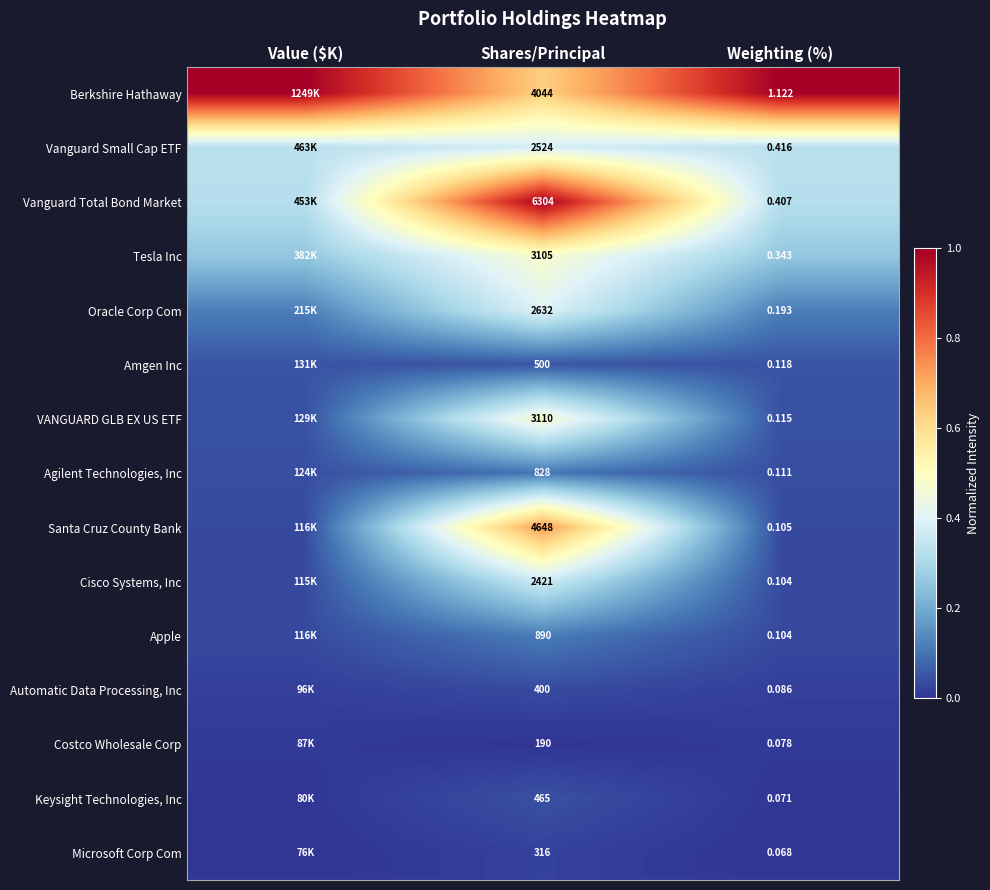

Is the value of VANGUARD GLB EX US ETF at Shares/Principal greater than the value of Costco Wholesale Corp at Weighting (%)?

Yes